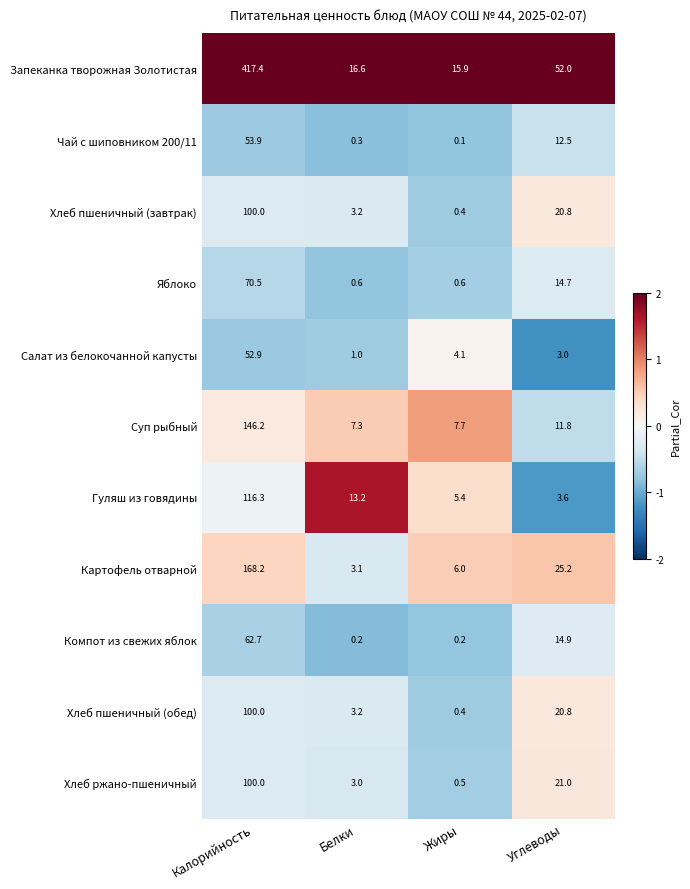

The Салат из белокочанной капусты series shows 52.9 at Калорийность. True or false?

True